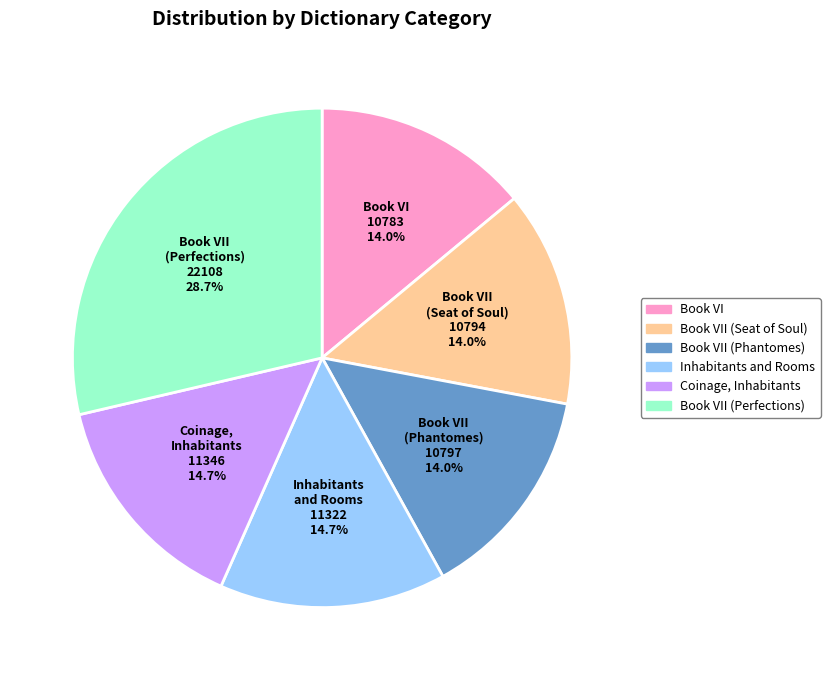

Is there a majority slice in this chart?

No